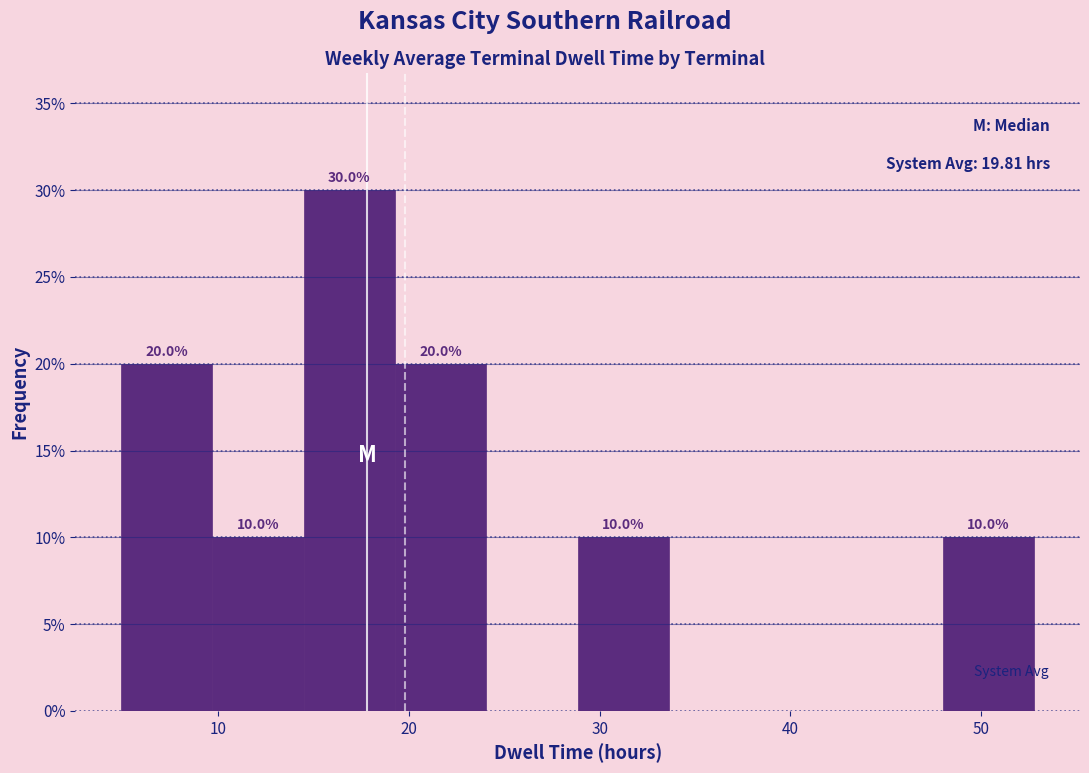

Over which range of the x-axis is the bar tallest?

14 to 19